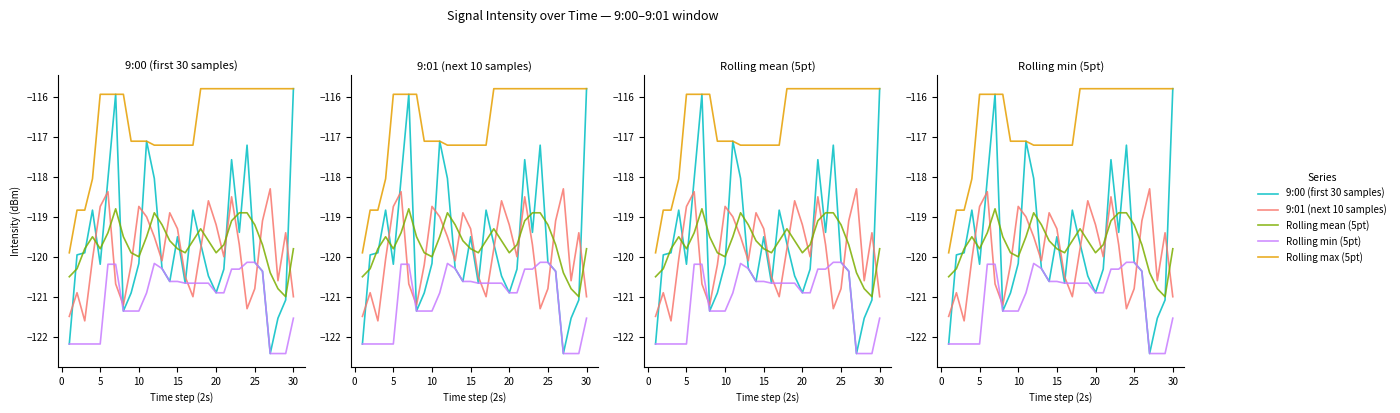

True or false: Rolling mean (5pt) has a value of -200.5 at 18.

False